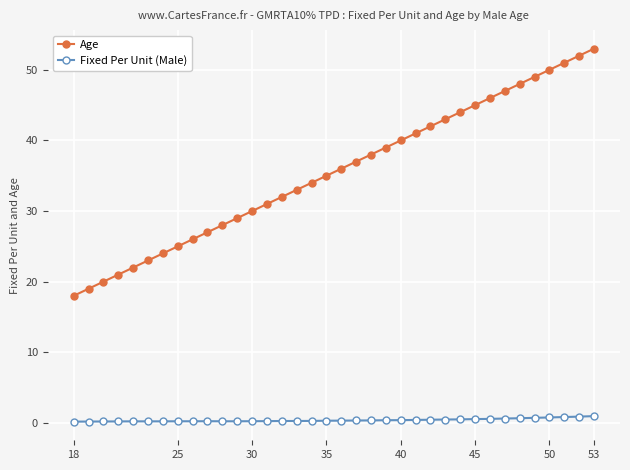

List the series in order of their overall mean, highest first.

Age, Fixed Per Unit (Male)